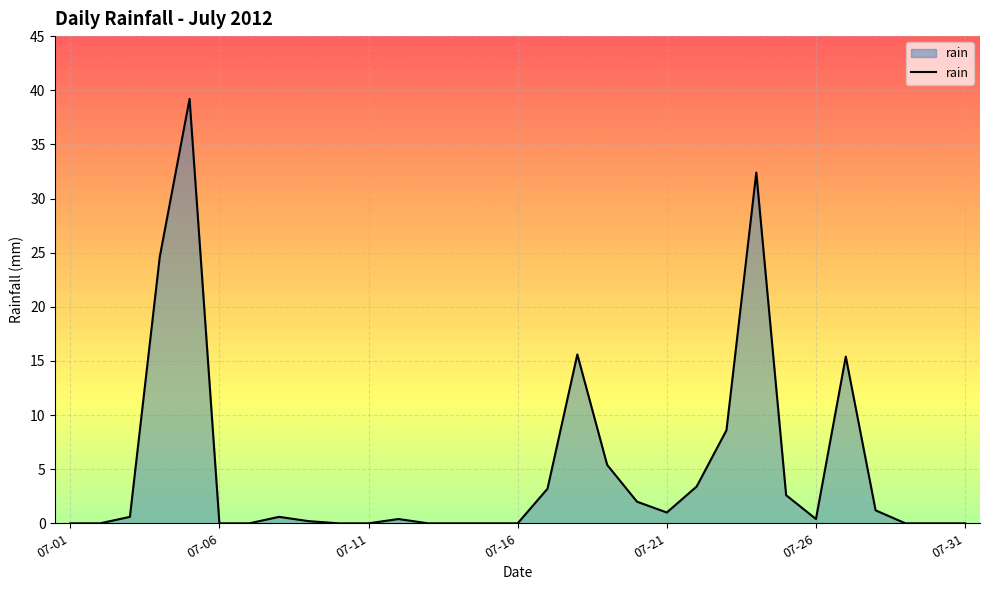

What is the difference between the maximum and minimum values?

39.2